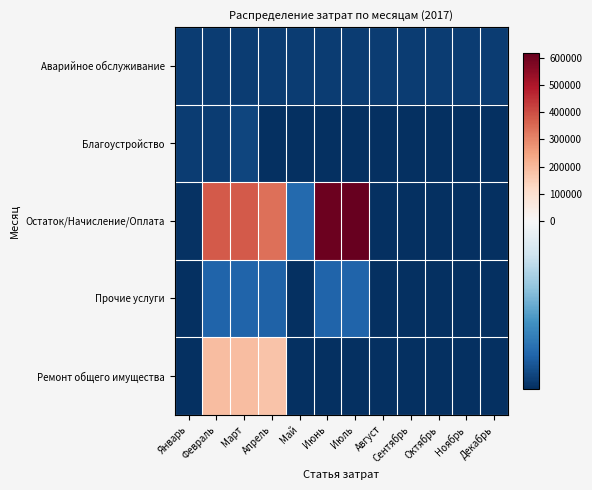

Reading right to left, what are all the values shown in this chart?

Аварийное обслуживание: Декабрь=-54485.9	Ноябрь=-54485.9	Октябрь=-54485.9	Сентябрь=-54485.9	Август=-54485.9	Июль=-54485.9	Июнь=-54485.9	Май=-54485.9	Апрель=-54485.9	Март=-54485.9	Февраль=-54485.9	Январь=-54485.9
Благоустройство: Декабрь=-57443.8	Ноябрь=-57443.8	Октябрь=-57443.8	Сентябрь=-57443.8	Август=-57443.8	Июль=-57443.8	Июнь=-57443.8	Май=-57443.8	Апрель=-57443.8	Март=-52943.8	Февраль=-54507.5	Январь=-54743.8
Остаток/Начисление/Оплата: Декабрь=-57443.8	Ноябрь=-57443.8	Октябрь=-57443.8	Сентябрь=-57443.8	Август=-57443.8	Июль=616871.8	Июнь=604282.1	Май=-44854.1	Апрель=338494.2	Март=380044.2	Февраль=380044.2	Январь=-56904.4
Прочие услуги: Декабрь=-57443.8	Ноябрь=-57443.8	Октябрь=-57443.8	Сентябрь=-57443.8	Август=-57443.8	Июль=-45923.8	Июнь=-45923.8	Май=-57443.8	Апрель=-46589.1	Март=-46115.8	Февраль=-46115.8	Январь=-57443.8
Ремонт общего имущества: Декабрь=-57443.8	Ноябрь=-57443.8	Октябрь=-57443.8	Сентябрь=-57443.8	Август=-57443.8	Июль=-57443.8	Июнь=-57443.8	Май=-57443.8	Апрель=173659.1	Март=189185.5	Февраль=189185.5	Январь=-57443.8